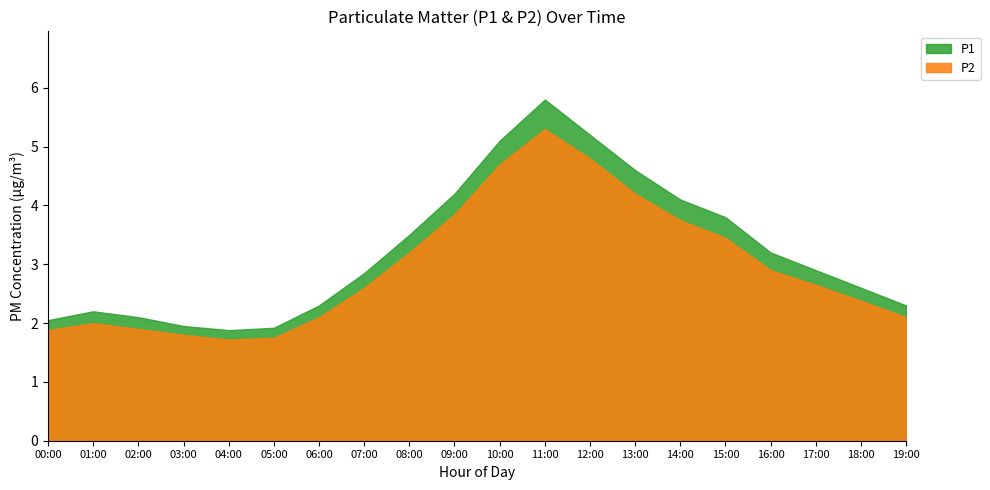

What is the lowest value of the P2 series?

1.7